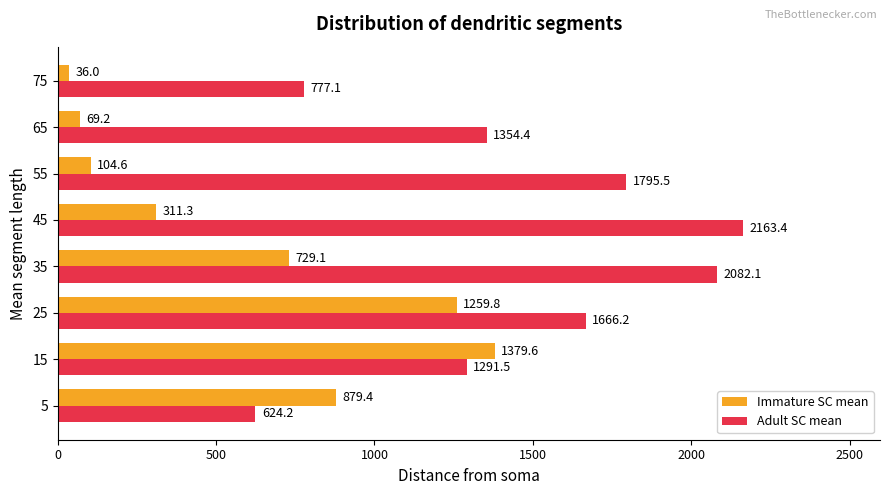

What is the maximum value shown in the chart?

2163.4